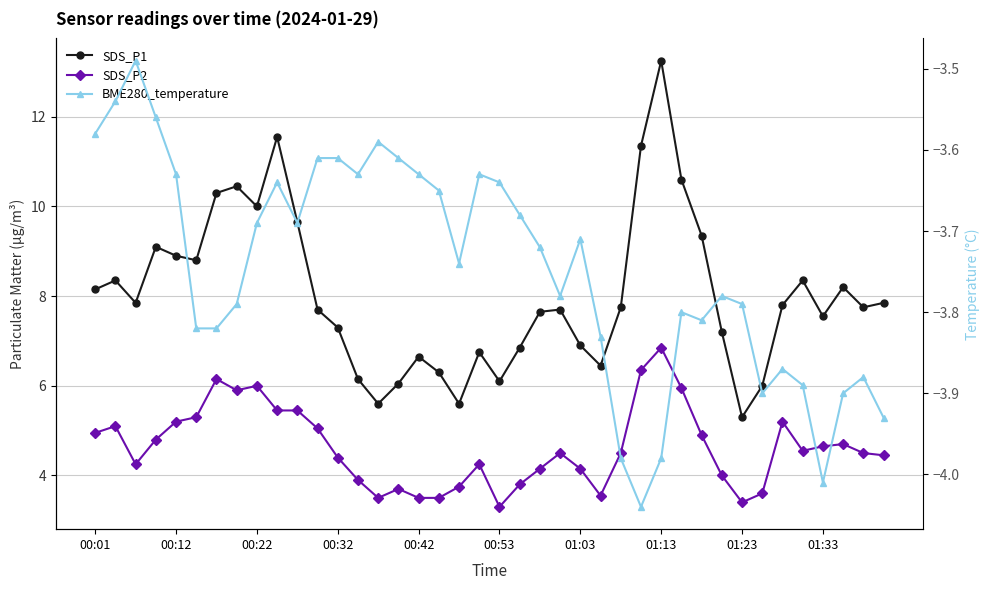

What are all the series names shown in the legend?

SDS_P1, SDS_P2, BME280_temperature